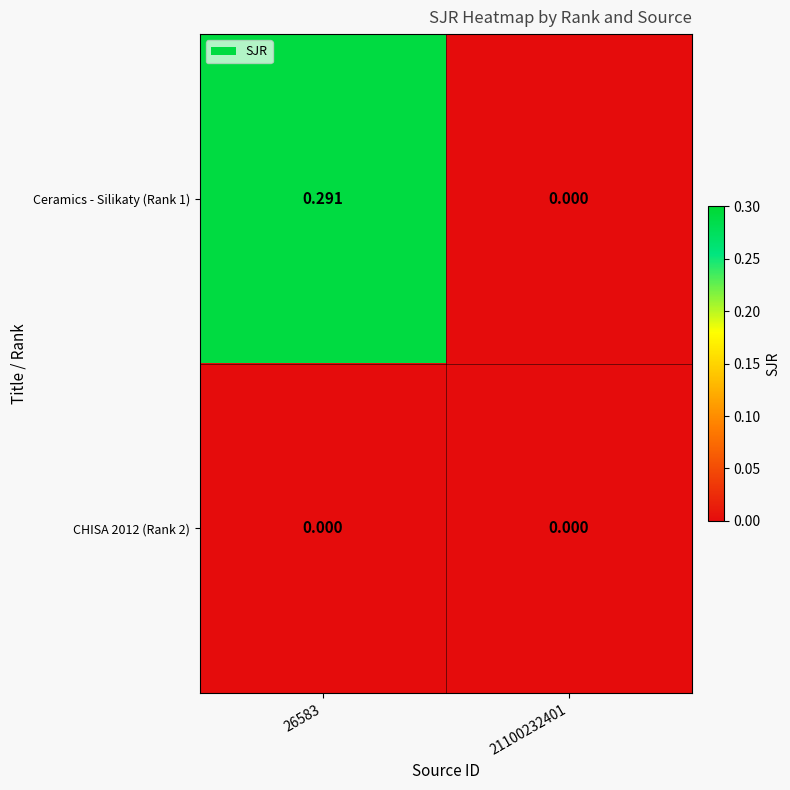

Count the number of data series in this chart.

2